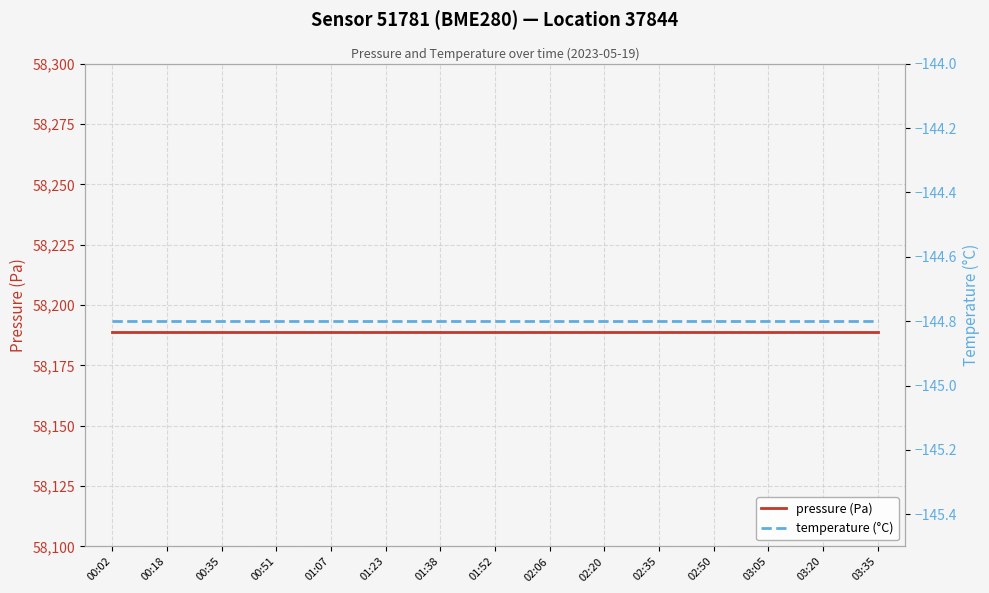

How many lines are shown in the chart?

2